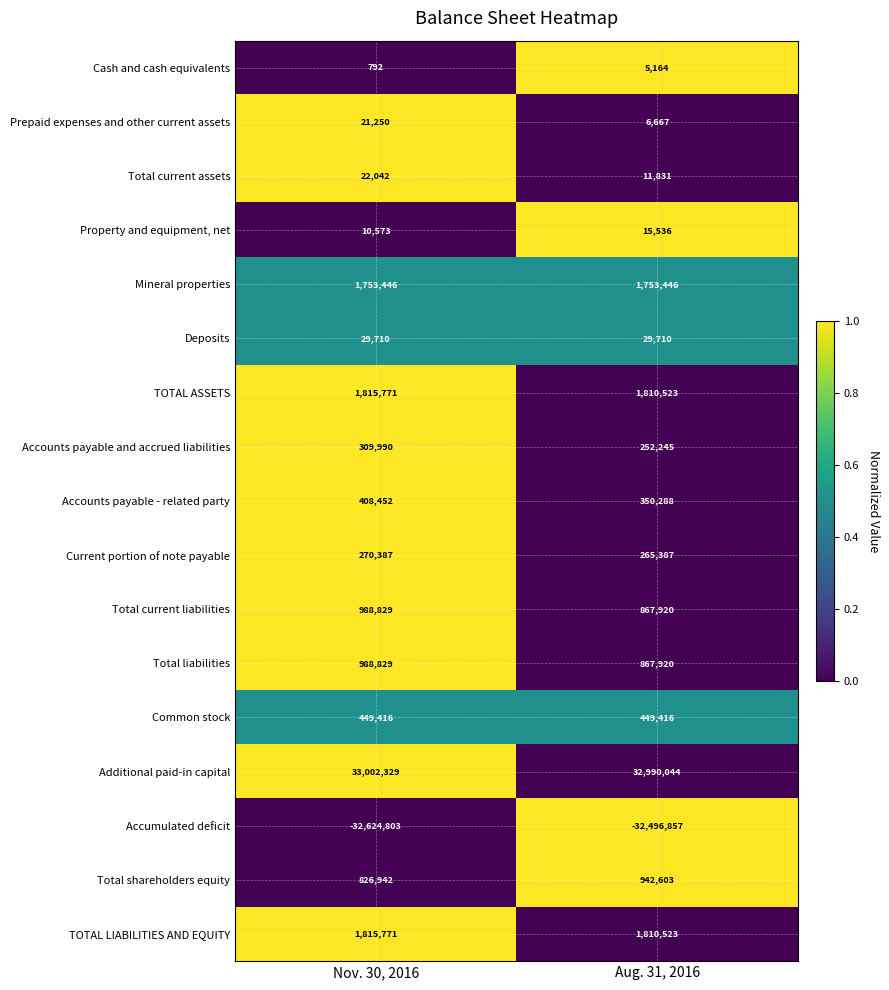

Which label corresponds to the smallest value in the chart?

Nov. 30, 2016